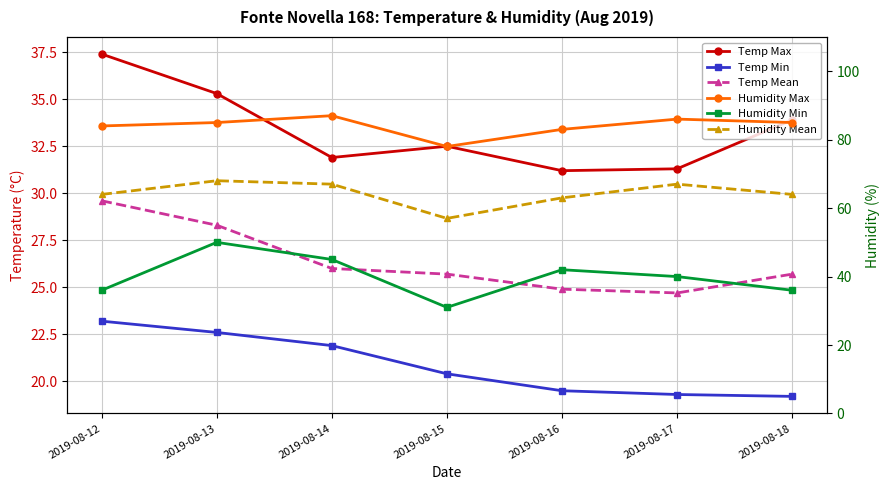

Between 2019-08-15 and 2019-08-18, which series saw the biggest shift?

Humidity Max